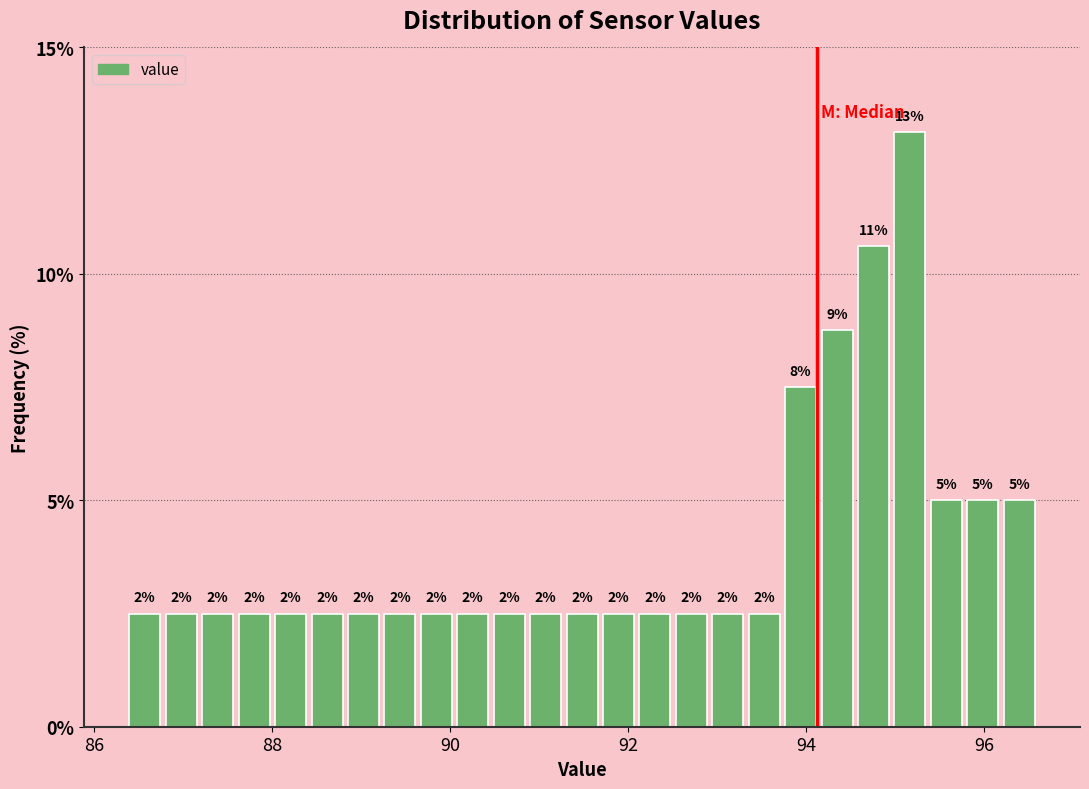

Read against the x-axis, roughly where is the centre of the tallest bar?

95.2